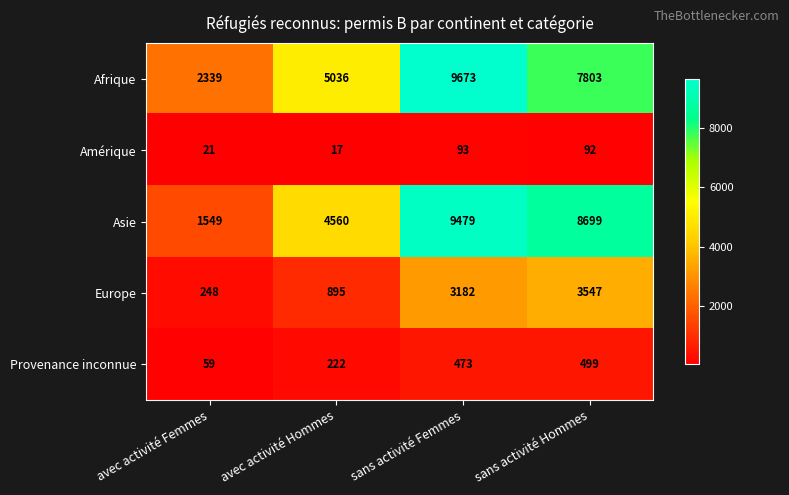

Which series changed the most between sans activité Femmes and sans activité Hommes?

Afrique